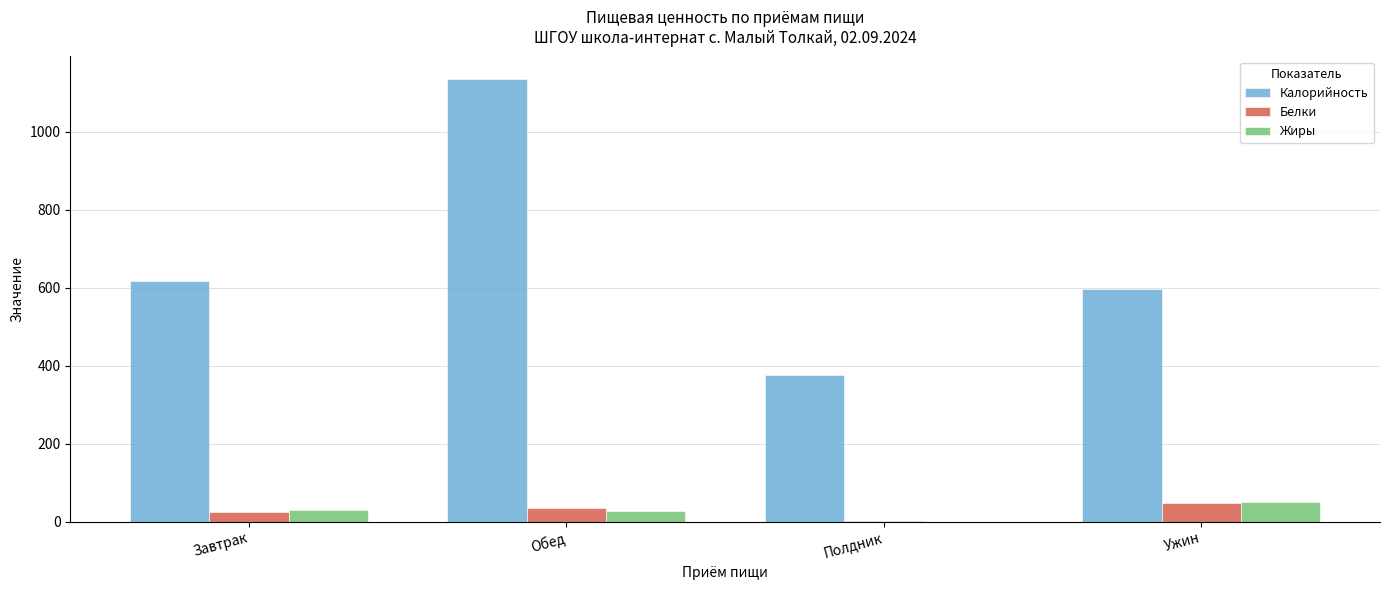

What is the maximum value shown in the chart?

1135.8